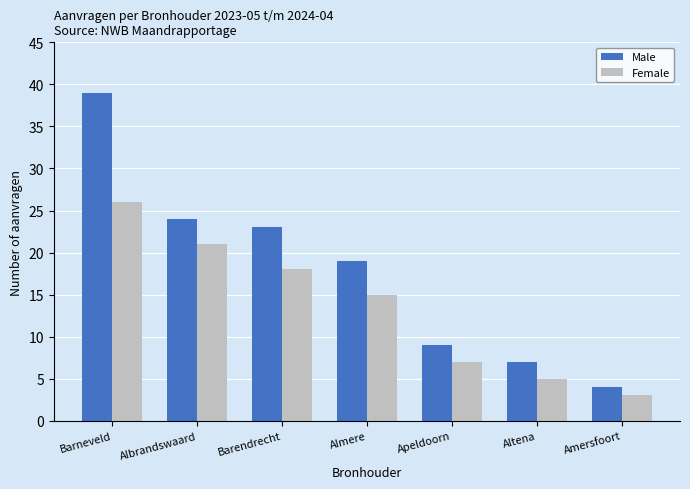

What is the label of the 2nd bar from the right?

Altena